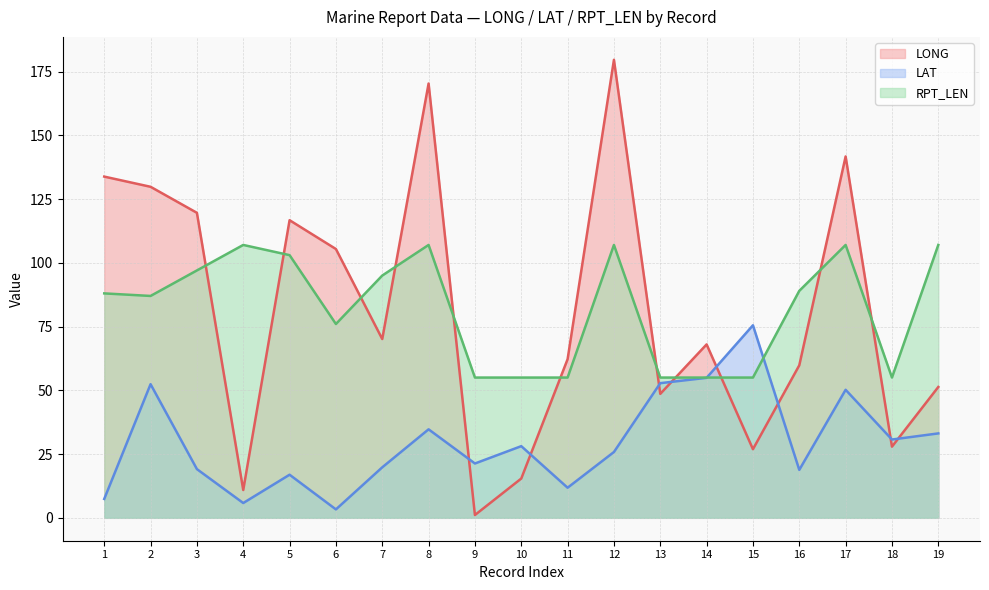

What is the spread (max minus min) of values at 18?

27.1